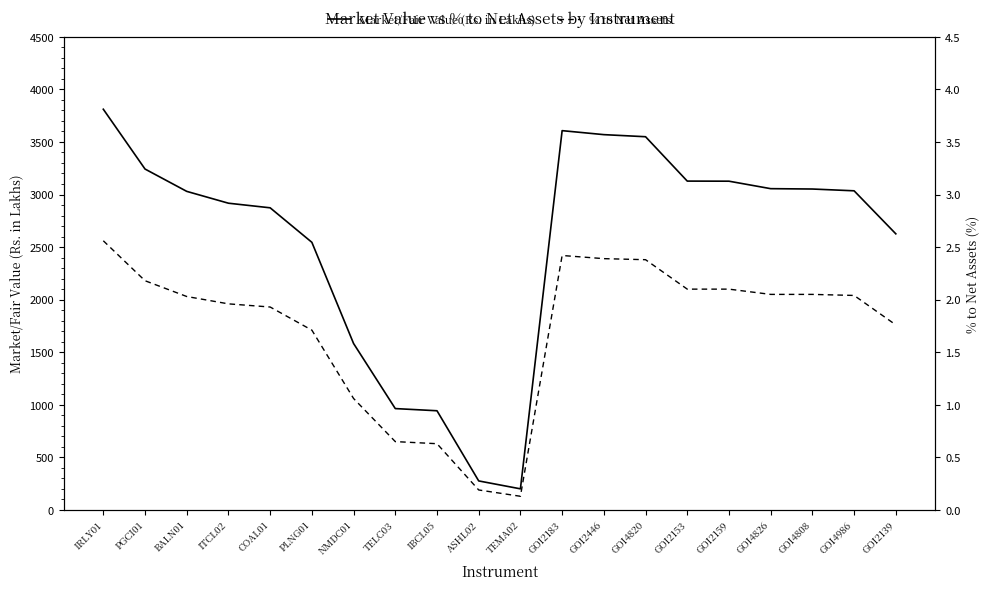

Reading left to right, transcribe all the data shown in this chart.

Market/Fair Value (Rs. in Lakhs): IRLY01=3811.0	PGCI01=3242.3	BALN01=3029.8	ITCL02=2917.2	COAL01=2873.5	PLNG01=2545.3	NMDC01=1582.9	TELC03=964.0	IBCL05=943.4	ASHL02=276.0	TEMA02=200.8	GOI2183=3607.3	GOI2446=3569.4	GOI4820=3549.5	GOI2153=3127.5	GOI2159=3126.6	GOI4826=3055.6	GOI4808=3052.2	GOI4986=3035.2	GOI2139=2626.0
% to Net Assets: IRLY01=2.6	PGCI01=2.2	BALN01=2.0	ITCL02=2.0	COAL01=1.9	PLNG01=1.7	NMDC01=1.1	TELC03=0.7	IBCL05=0.6	ASHL02=0.2	TEMA02=0.1	GOI2183=2.4	GOI2446=2.4	GOI4820=2.4	GOI2153=2.1	GOI2159=2.1	GOI4826=2.1	GOI4808=2.1	GOI4986=2.0	GOI2139=1.8